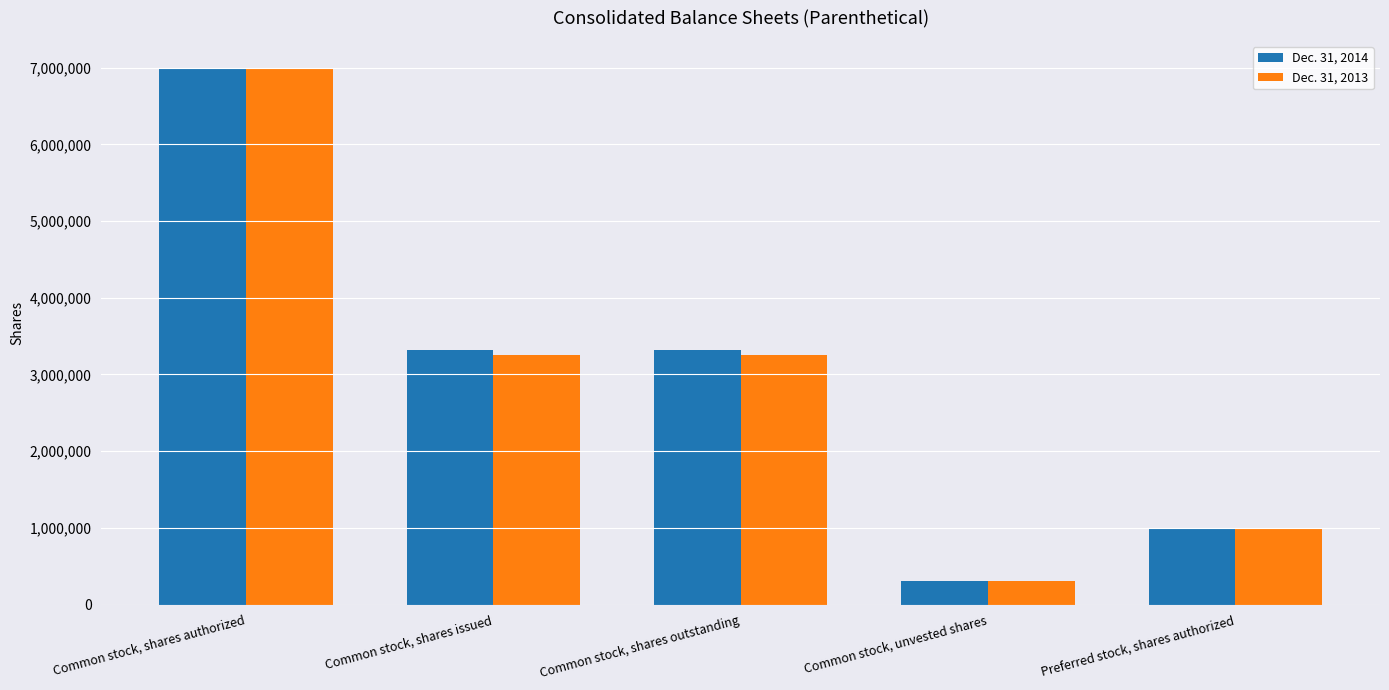

Reading right to left, transcribe all the data shown in this chart.

Dec. 31, 2014: Preferred stock, shares authorized=1000000	Common stock, unvested shares=306768	Common stock, shares outstanding=3317728	Common stock, shares issued=3317728	Common stock, shares authorized=7000000
Dec. 31, 2013: Preferred stock, shares authorized=1000000	Common stock, unvested shares=312099	Common stock, shares outstanding=3257247	Common stock, shares issued=3257247	Common stock, shares authorized=7000000